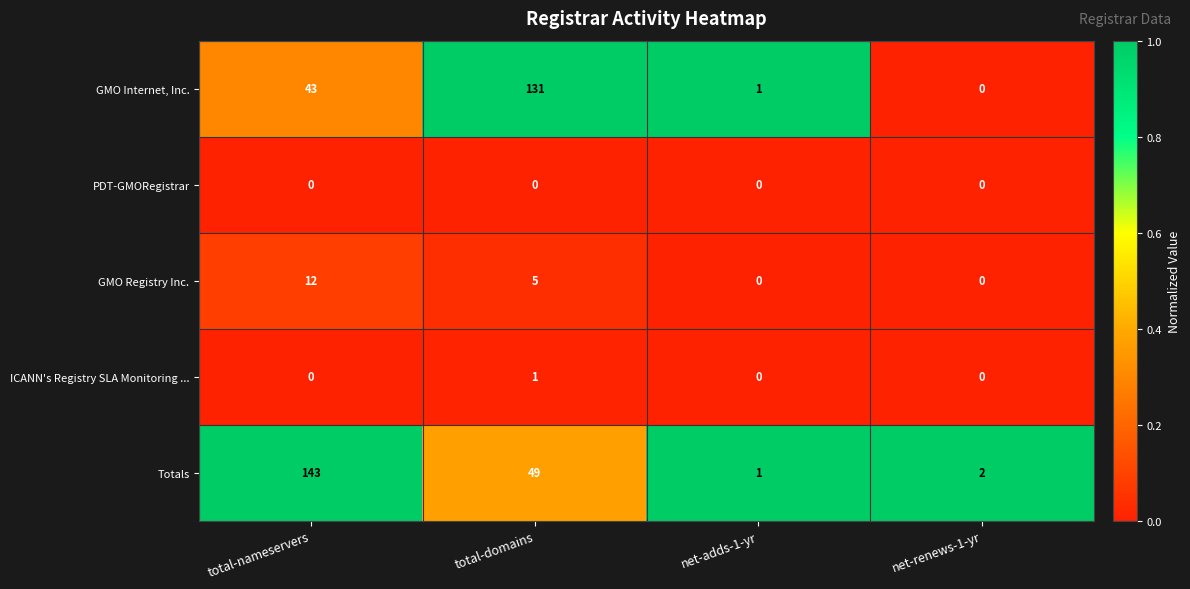

Which series has the largest total across all categories?

Totals